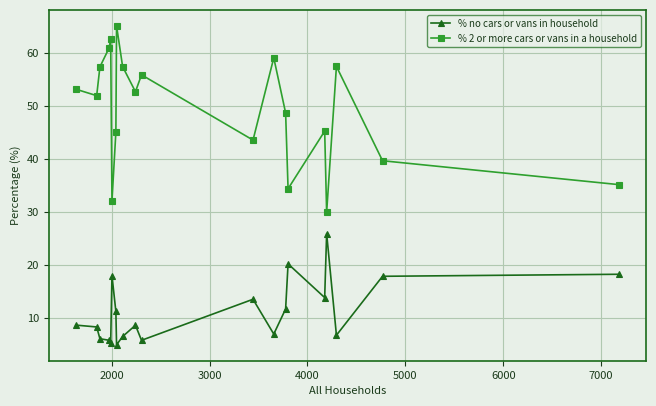

Which series has the widest spread of values?

% 2 or more cars or vans in a household